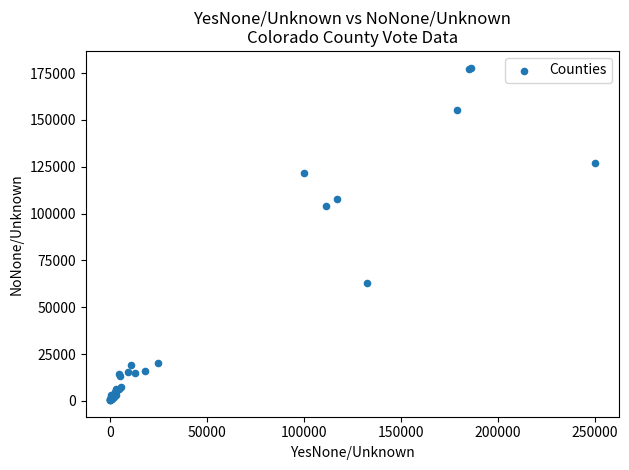

What Y value in the scatter plot is closest to 89208?

104020